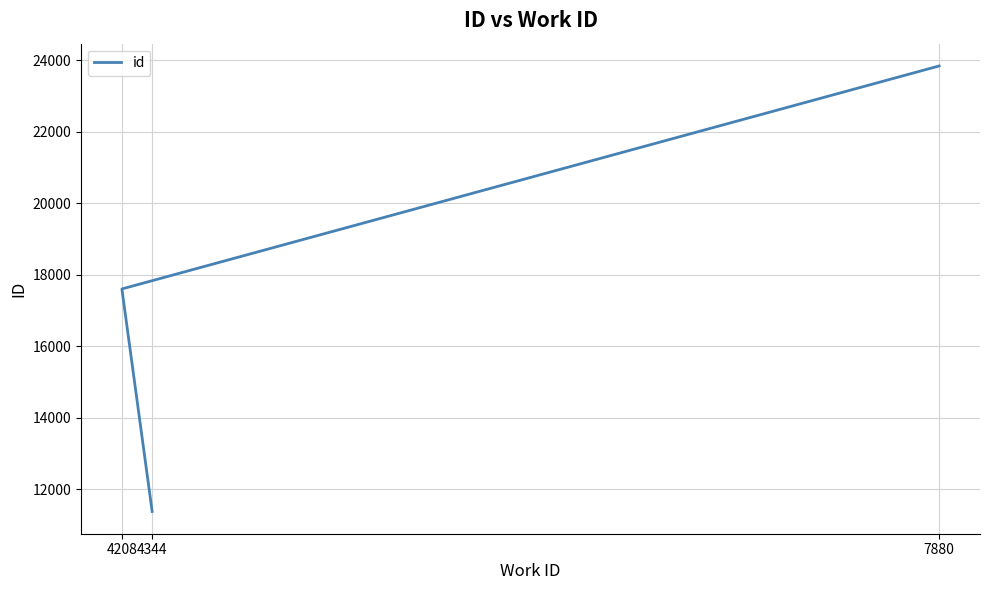

What is the label of the 2nd point from the right?

4208